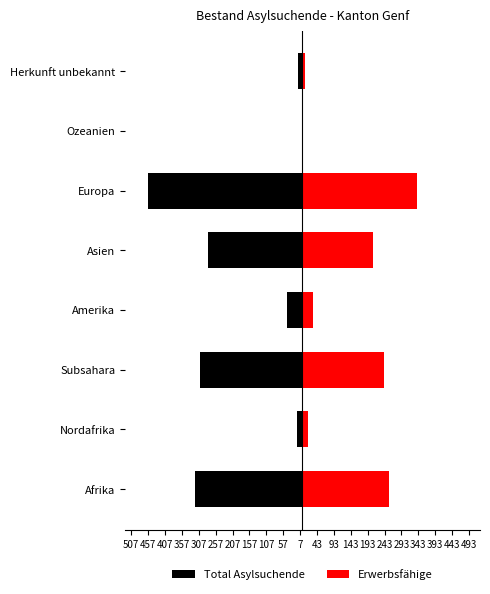

Does the chart contain stacked bars?

No